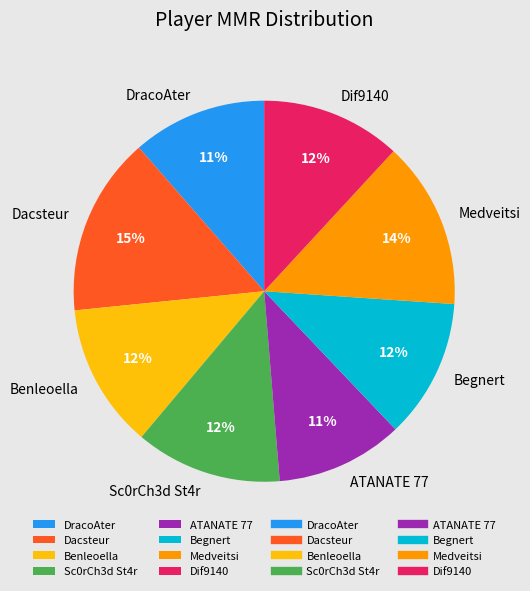

How many slices are in this pie chart?

8